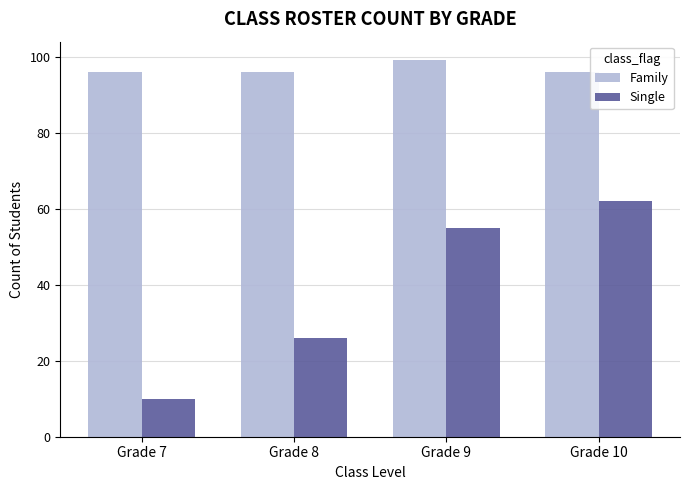

The value of Family at Grade 10 is 155. True or false?

False